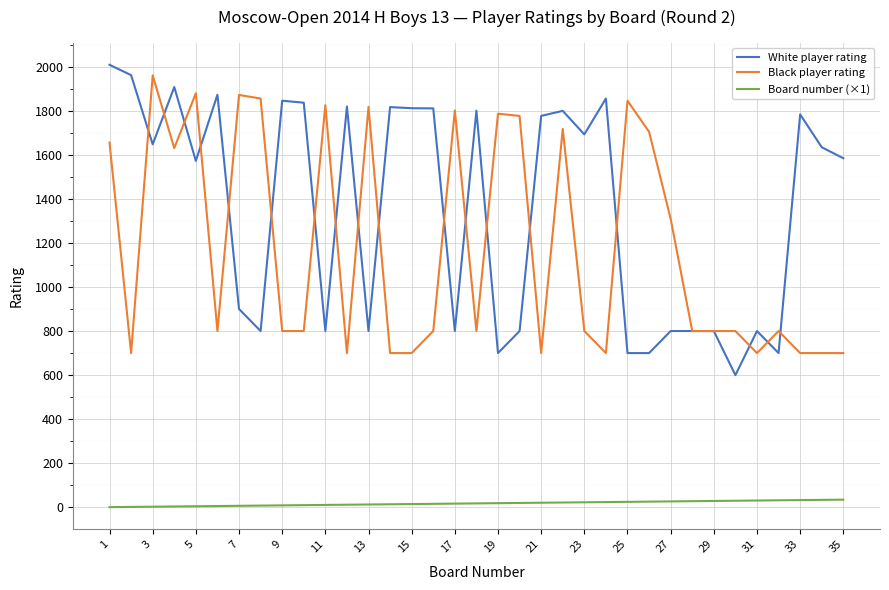

True or false: Board number (×1) and Black player rating intersect in this chart.

False